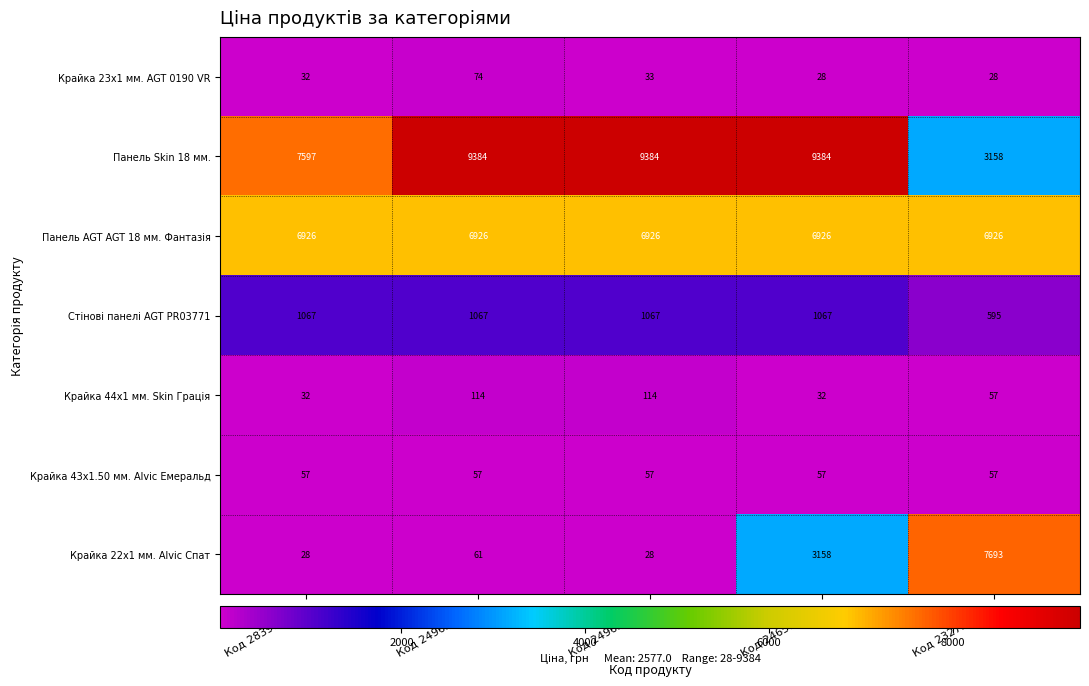

What is the difference between the maximum and minimum values in the Панель Skin 18 мм. series?

6226